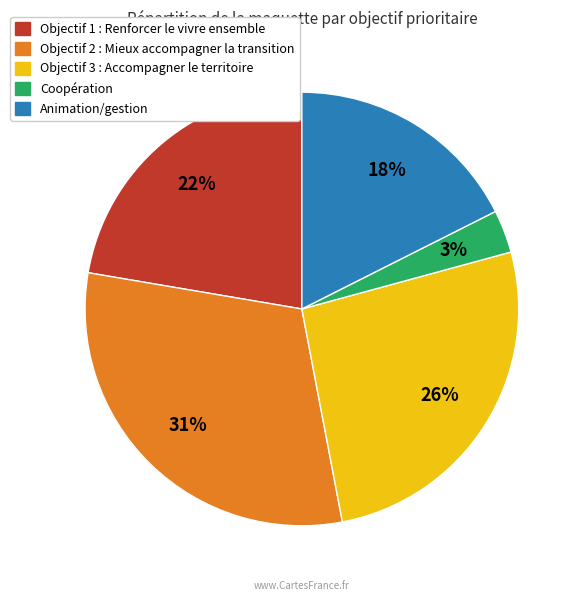

To the nearest percent, what portion does Objectif 3 : Accompagner le territoire represent?

26%